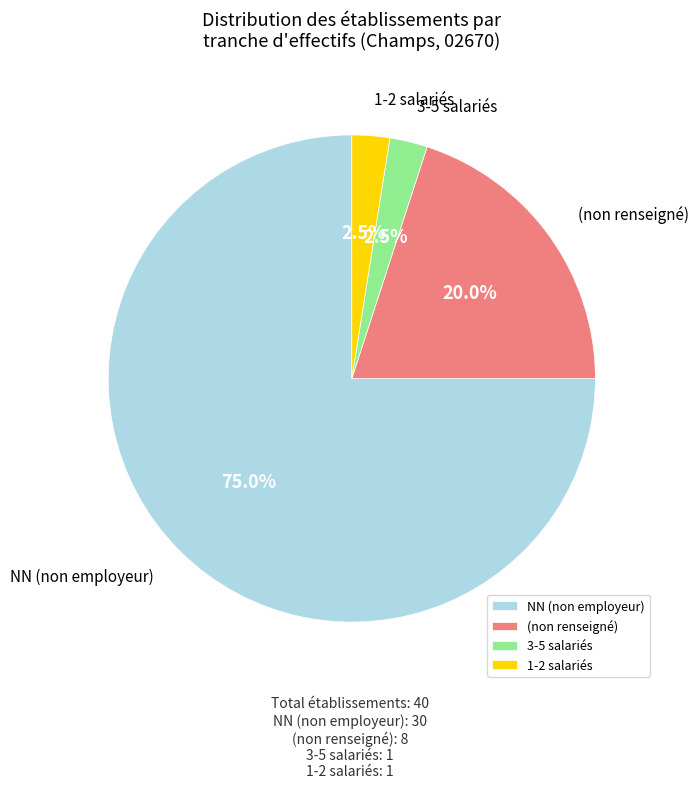

Does (non renseigné) represent more than half of the total?

No